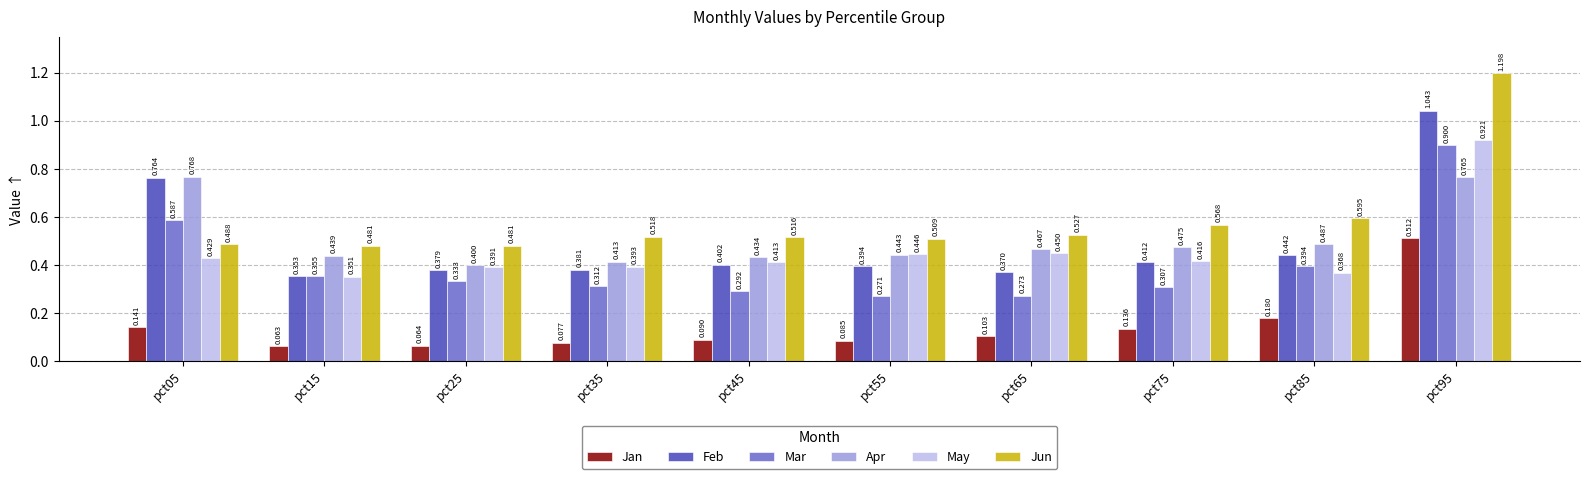

How many groups of bars are there?

10